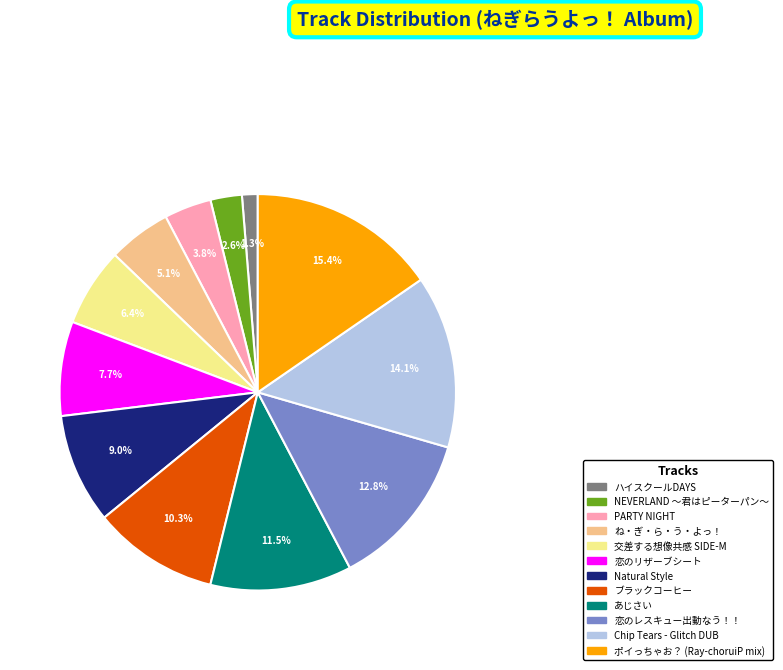

What is the smallest slice in the pie chart?

ハイスクールDAYS